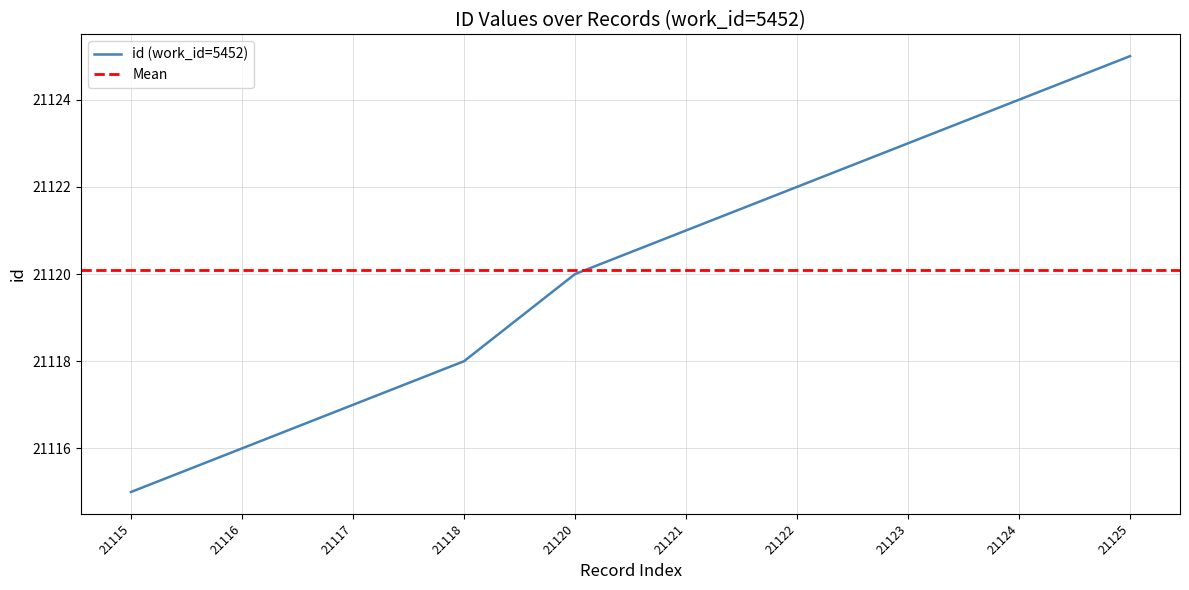

What is the sum of the values at 21116 and 21124?

42240